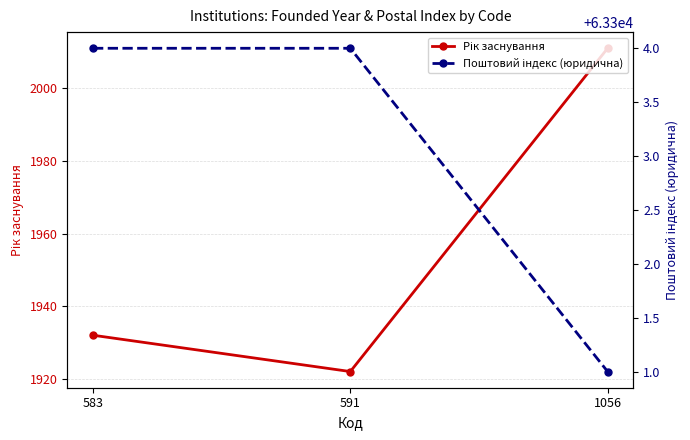

How many data points in Поштовий індекс (юридична) are less than 63304?

1